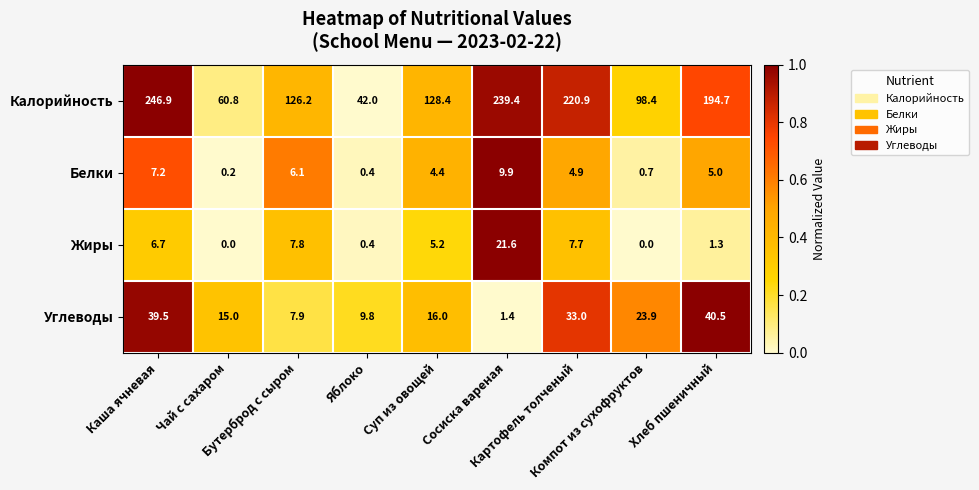

What is the highest value of the Углеводы series?

40.5